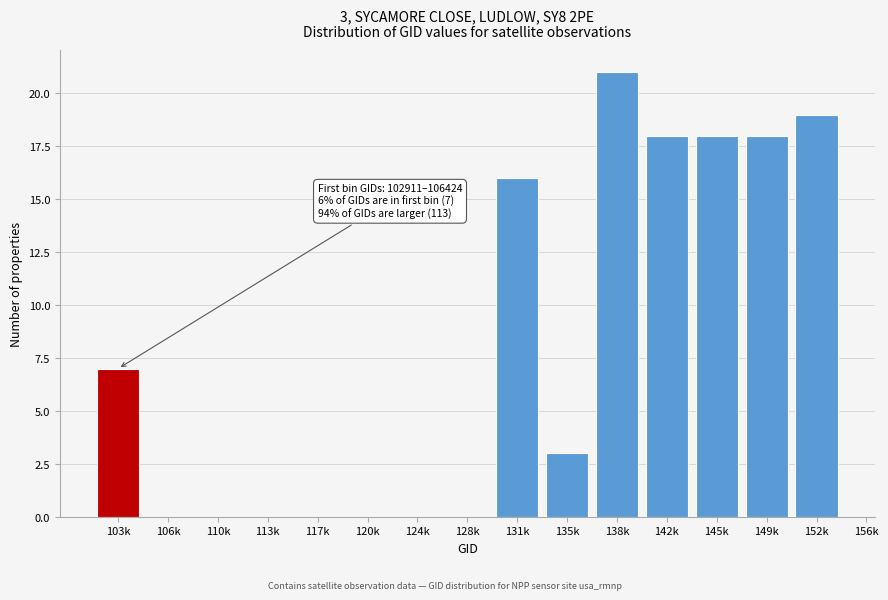

Reading right to left, transcribe all the data shown in this chart.

152k=19	149k=18	145k=18	142k=18	138k=21	135k=3	131k=16	128k=0	124k=0	120k=0	117k=0	113k=0	110k=0	106k=0	103k=7